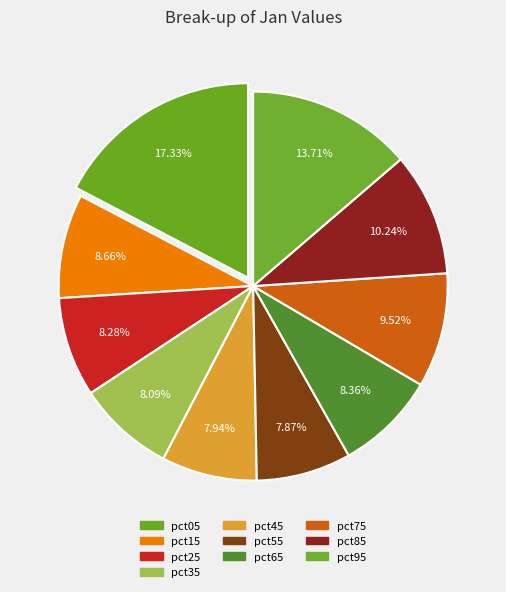

Rank the categories by value from highest to lowest.

pct05, pct95, pct85, pct75, pct15, pct65, pct25, pct35, pct45, pct55